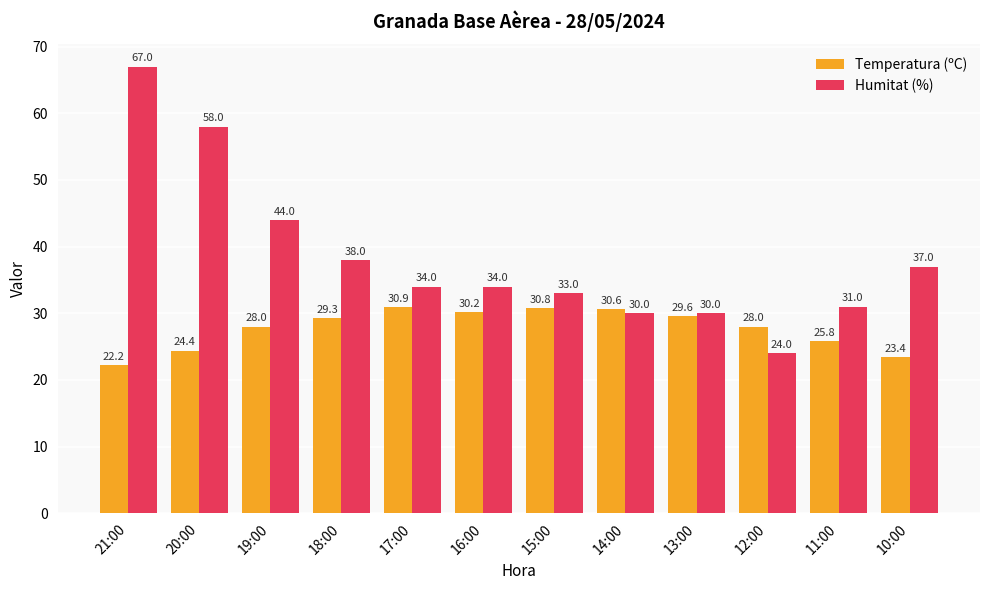

What is the smallest value displayed?

22.2